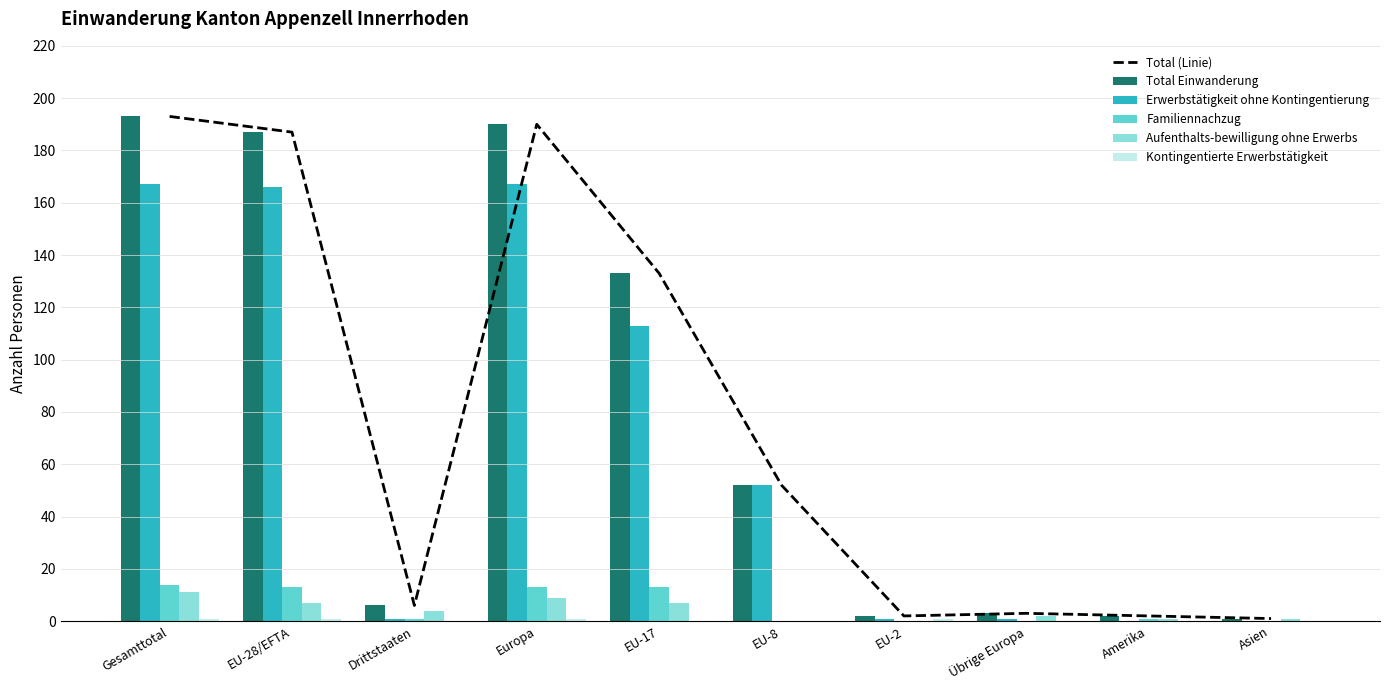

What is the difference between the highest and lowest values at EU-2?

2